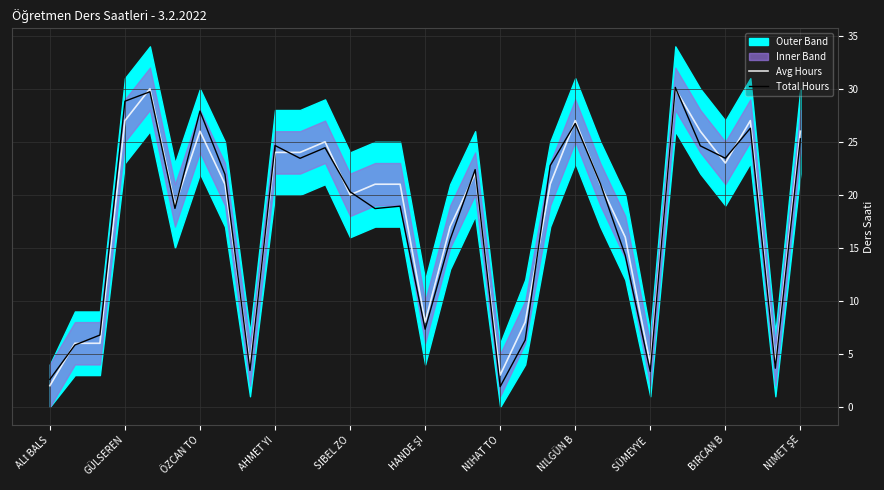

What is the label of the 30th point from the left?

29